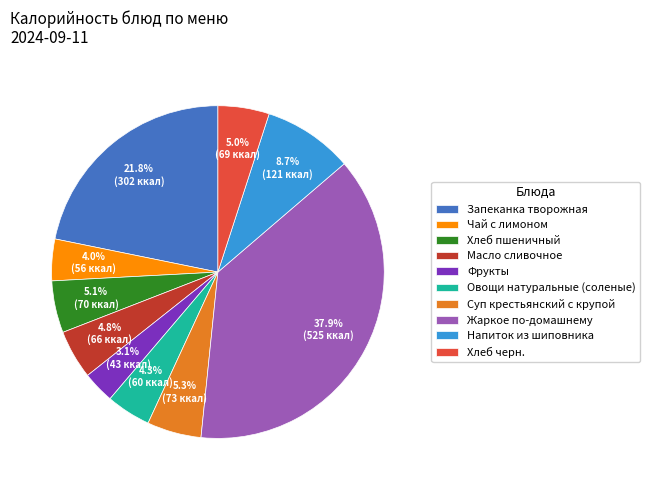

To the nearest percent, what is the average slice percentage?

10%